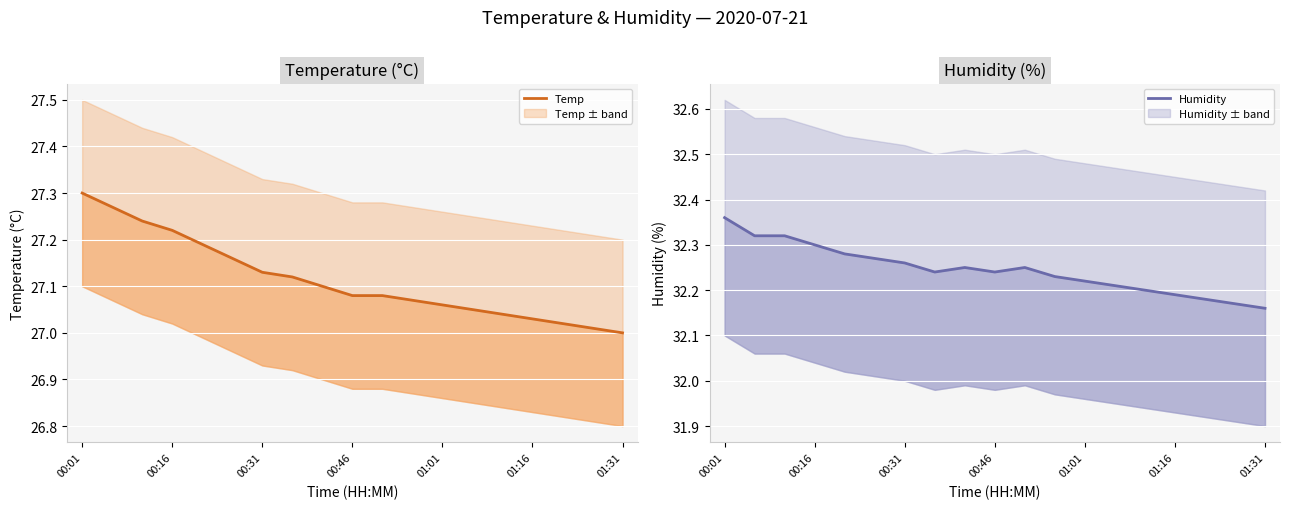

Count the number of data series in this chart.

2